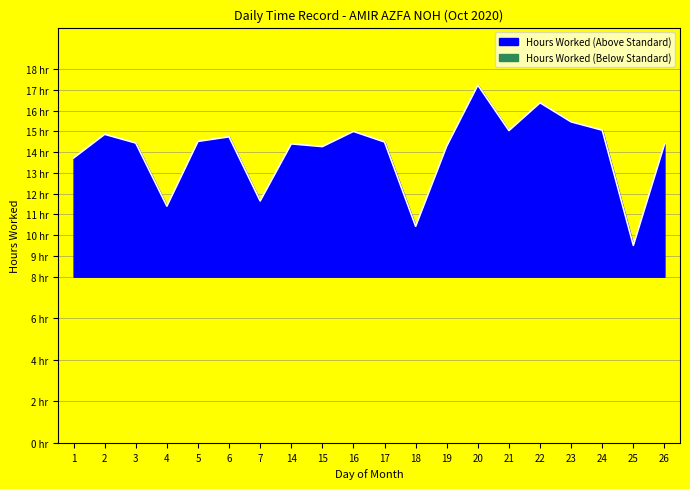

True or false: the data shows 18.5 at 4.

False